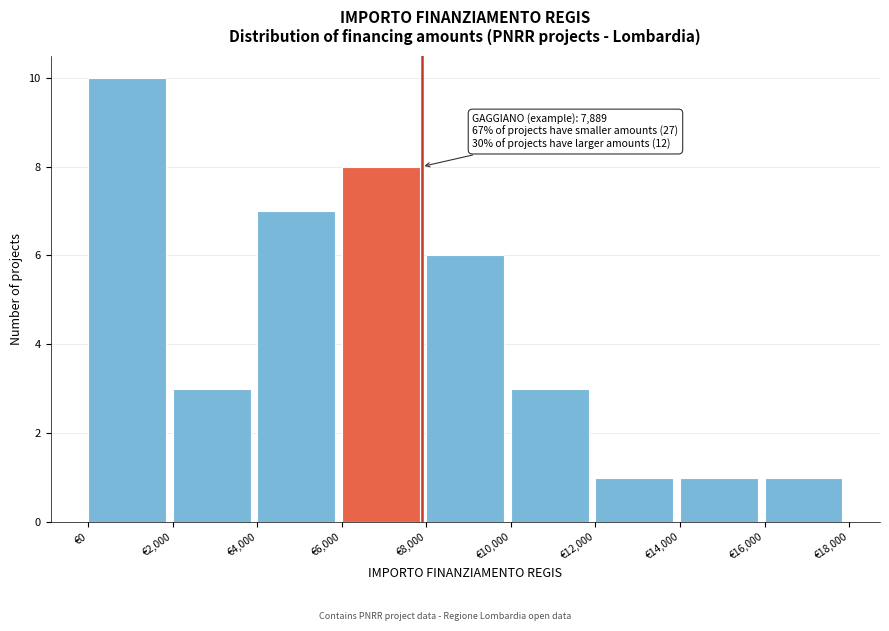

Over which range of the x-axis is the bar tallest?

0 to 2000